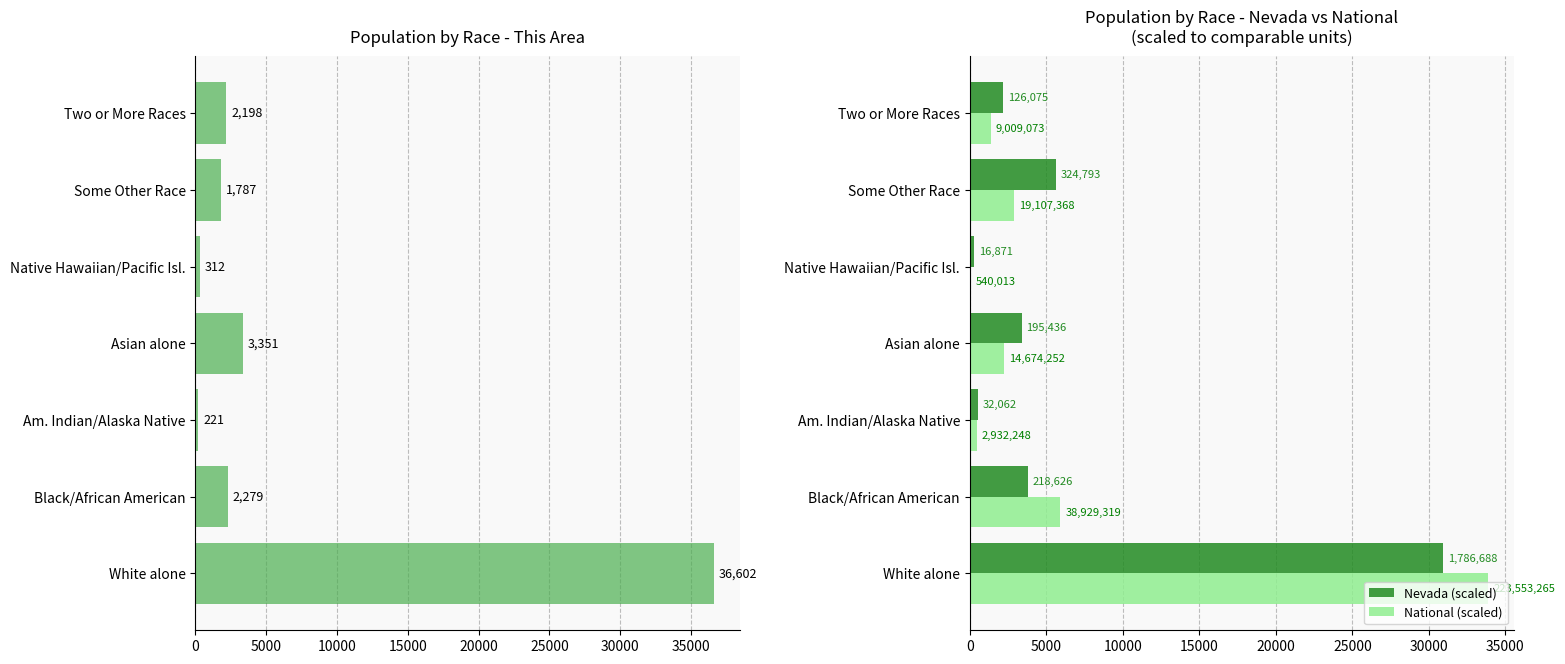

Reading right to left, list all the values displayed in this chart.

This Area: 2198.0	1787.0	312.0	3351.0	221.0	2279.0	36602.0
Nevada (scaled): 2182.0	5621.2	292.0	3382.4	554.9	3783.8	30922.3
National (scaled): 1365.0	2895.1	81.8	2223.4	444.3	5898.4	33871.7